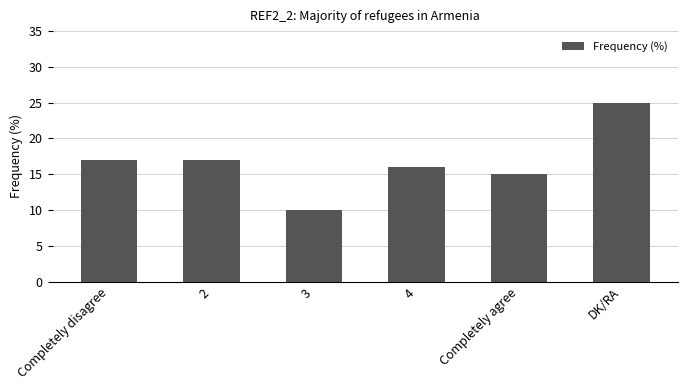

What is the greatest value displayed?

25